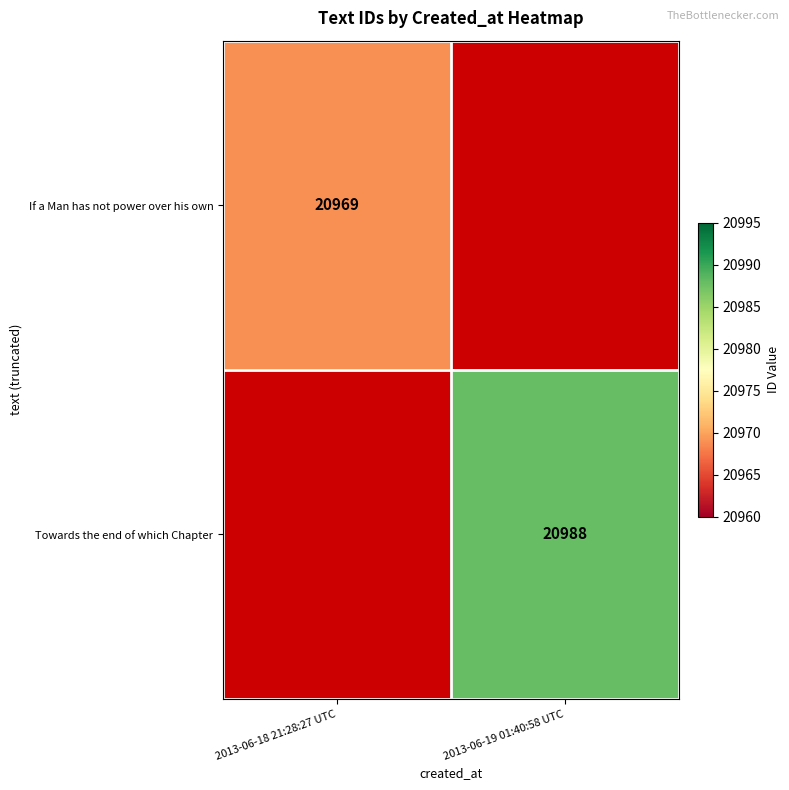

Is it true that If a Man has not power over his own equals 20969 at 2013-06-18 21:28:27 UTC?

True